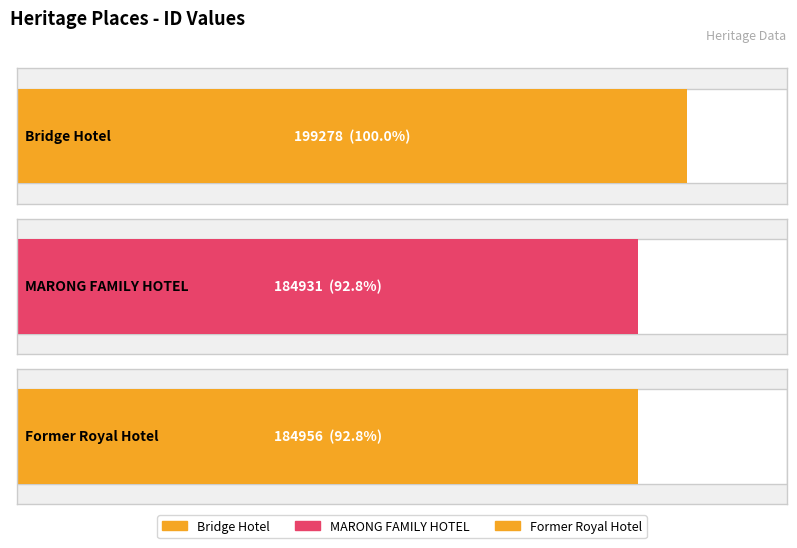

The chart shows a value of 184956 at Former Royal Hotel. True or false?

True